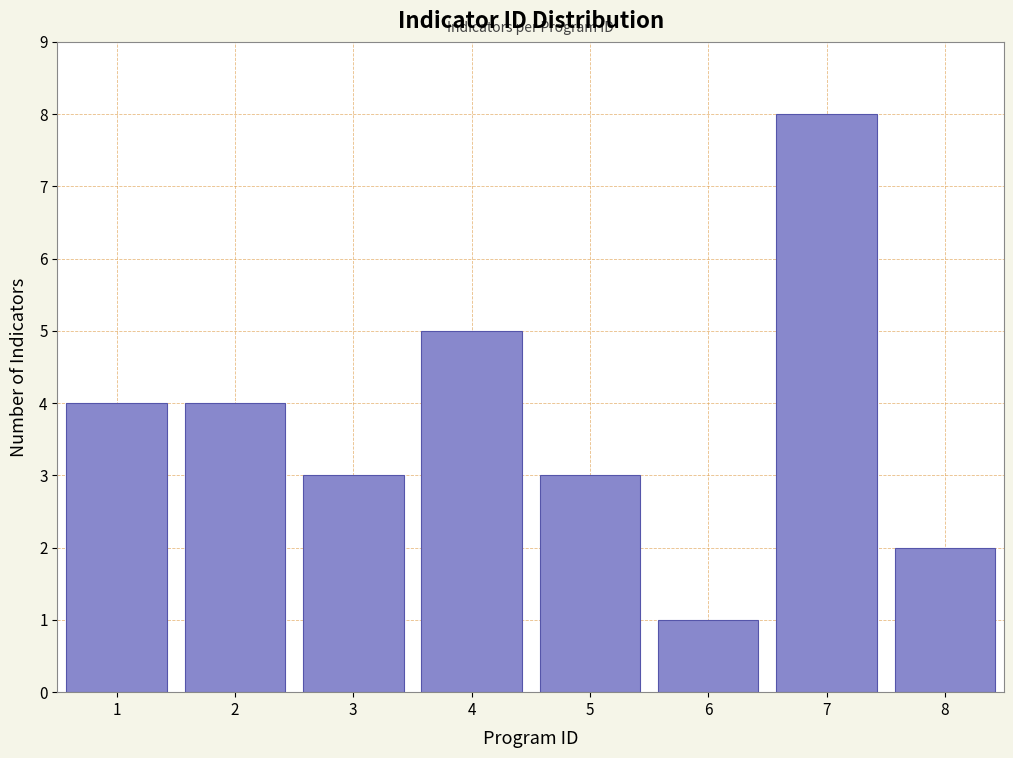

Which range on the x-axis has the tallest bar?

6.5 to 7.5